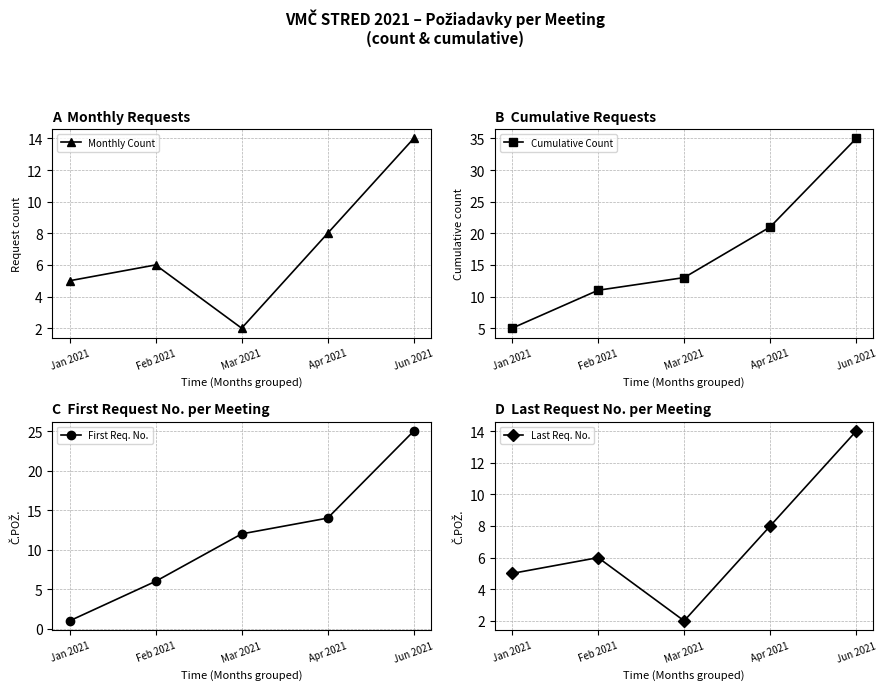

What is the spread (max minus min) of values at Apr 2021?

13